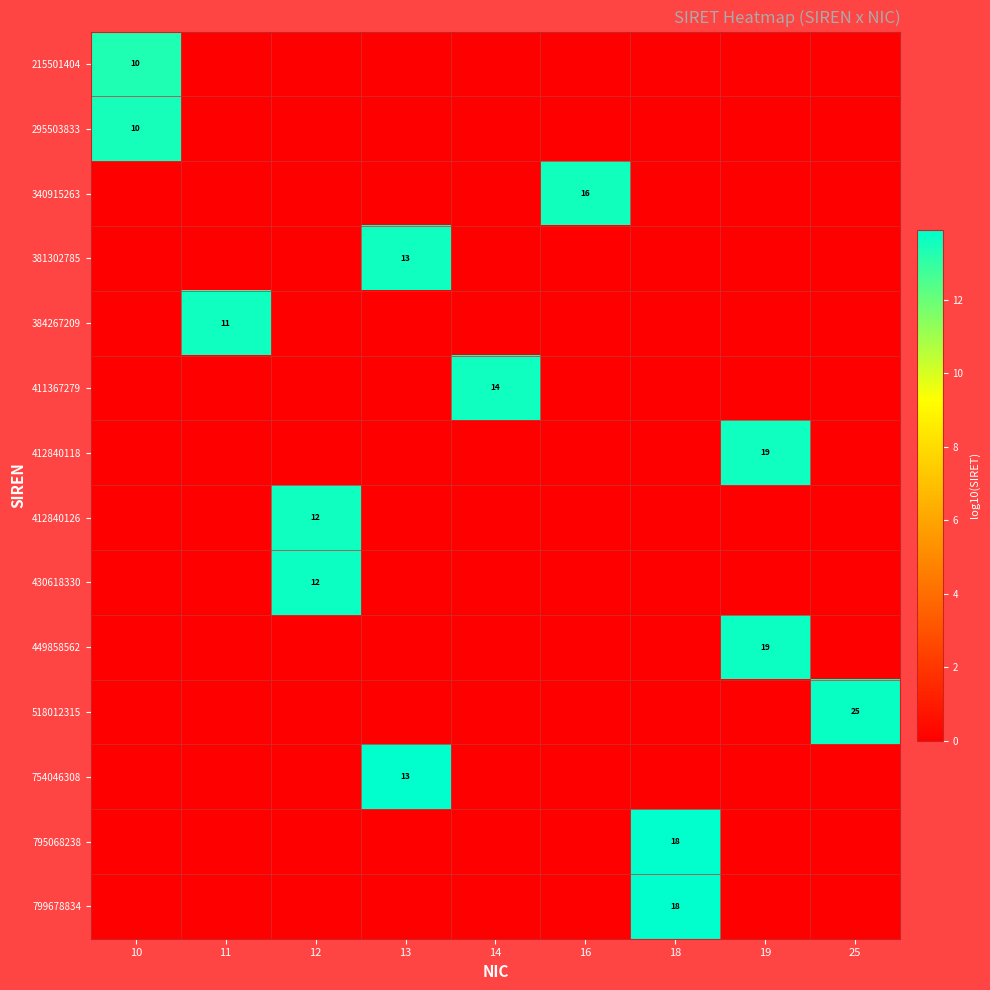

What is the spread (max minus min) of values at 18?

13.9